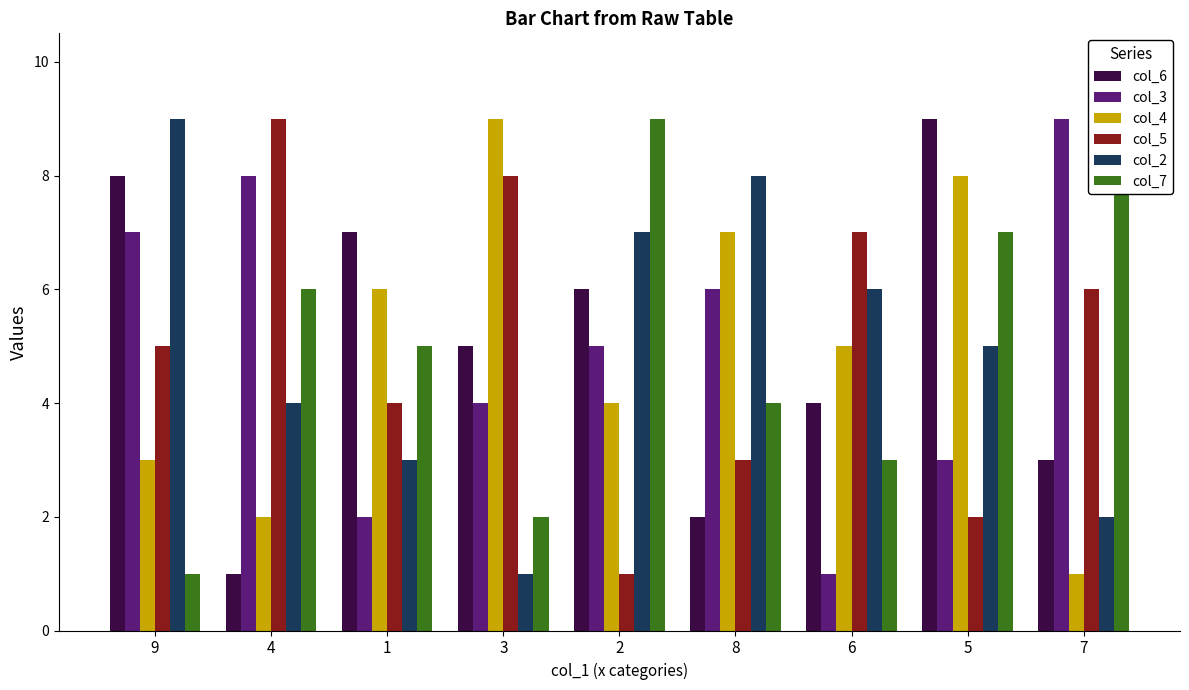

Is it true that col_6 equals 8 at 9?

True